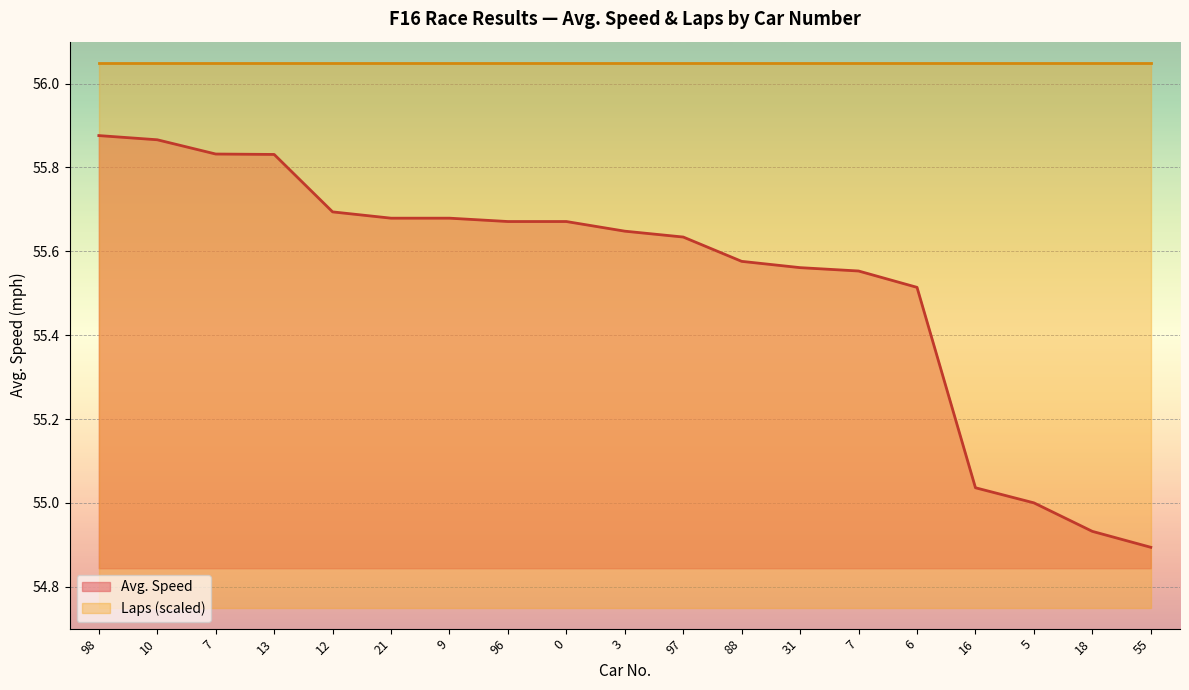

What is the value of the 16th point from the left?

55.0